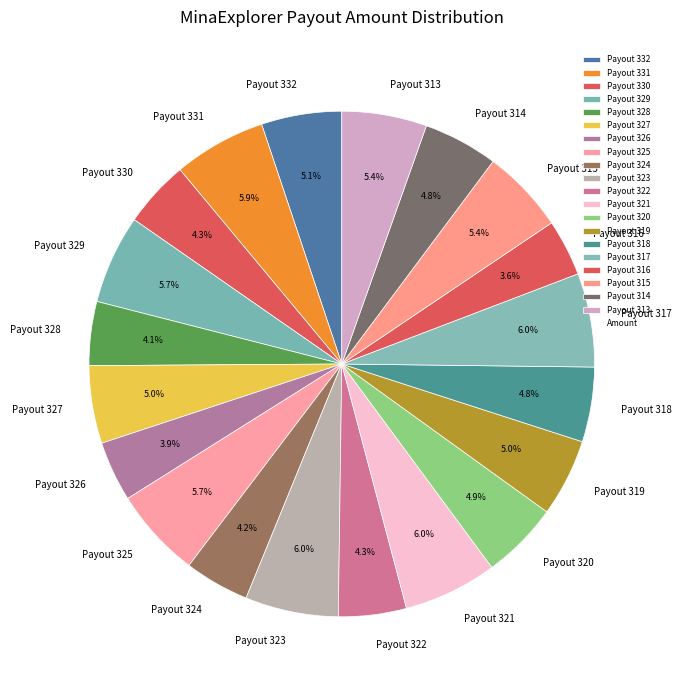

To the nearest percent, what portion does Payout 324 represent?

4%